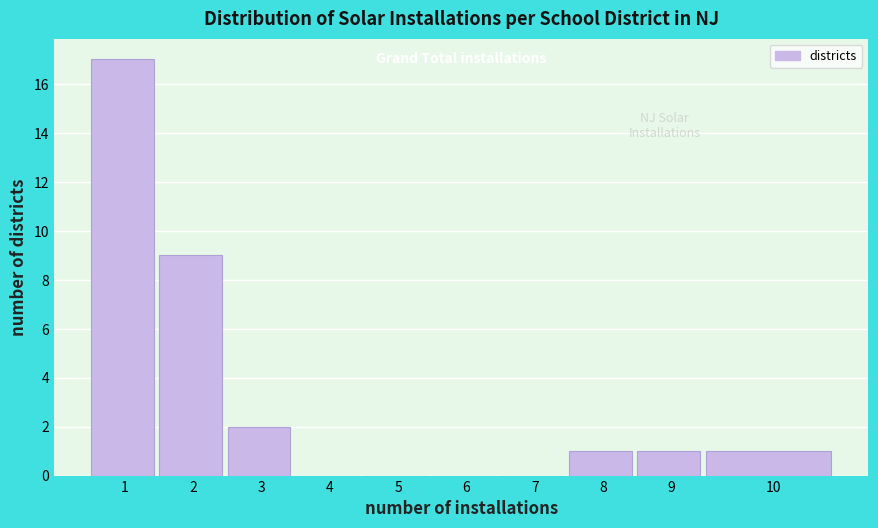

Reading left to right, extract all data points from this chart.

1=17	2=9	3=2	4=0	5=0	6=0	7=0	8=1	9=1	10=1